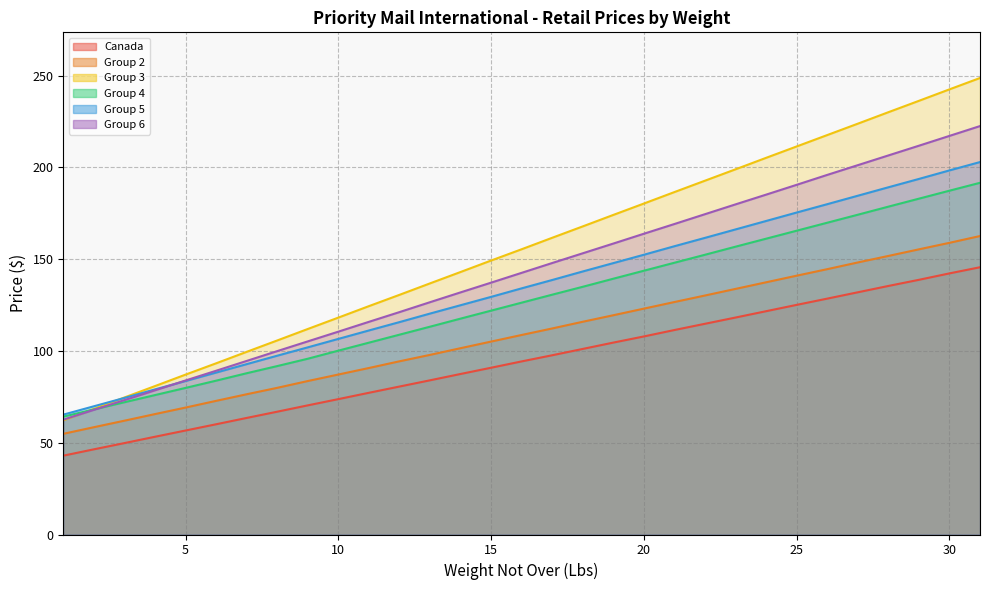

True or false: Group 5 and Group 4 intersect in this chart.

False